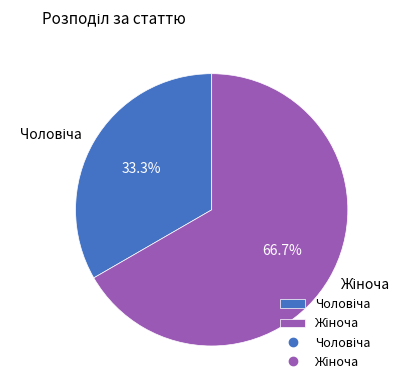

Does any single category account for the majority?

Yes